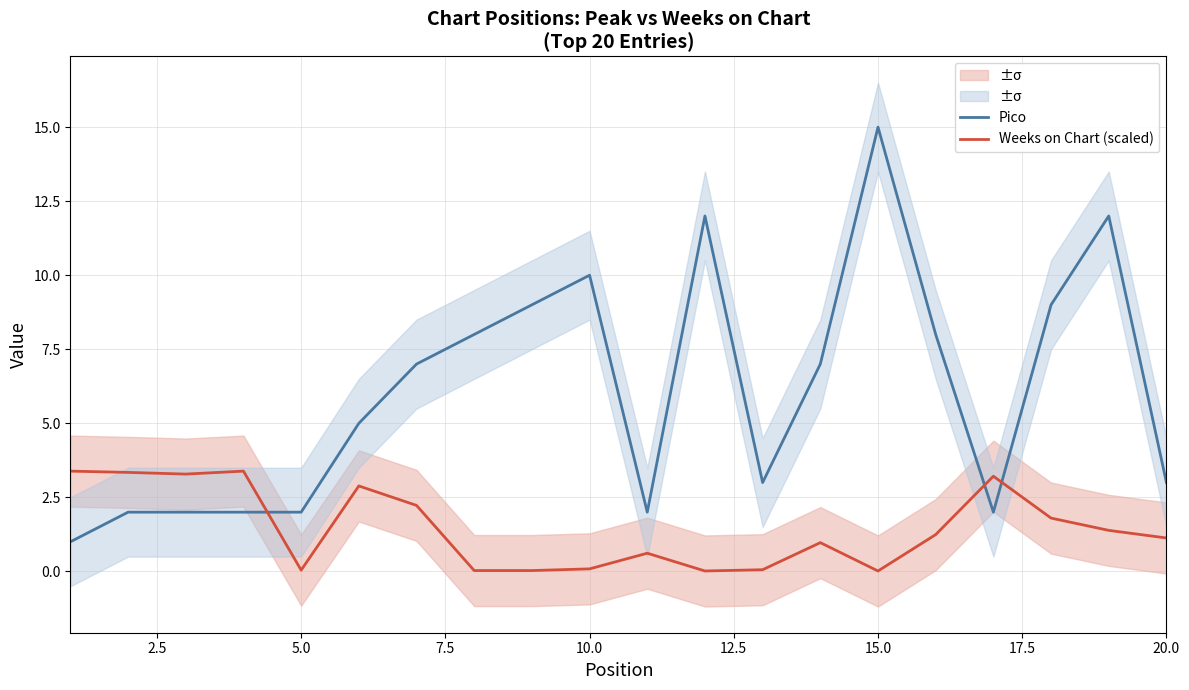

How many times do Pico and Weeks on Chart (scaled) cross each other?

3